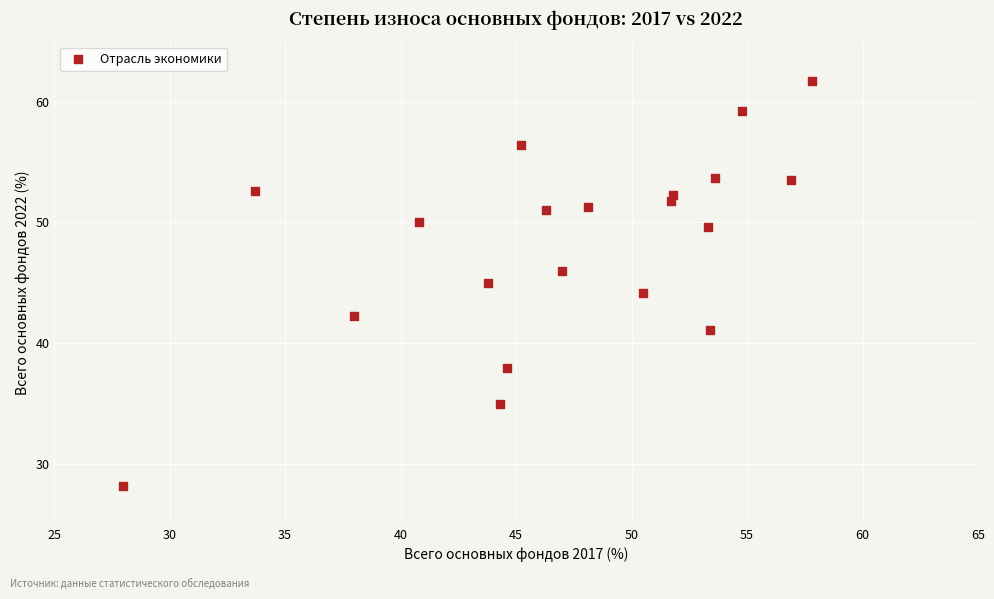

What is the range of Y values (max minus min)?

33.6